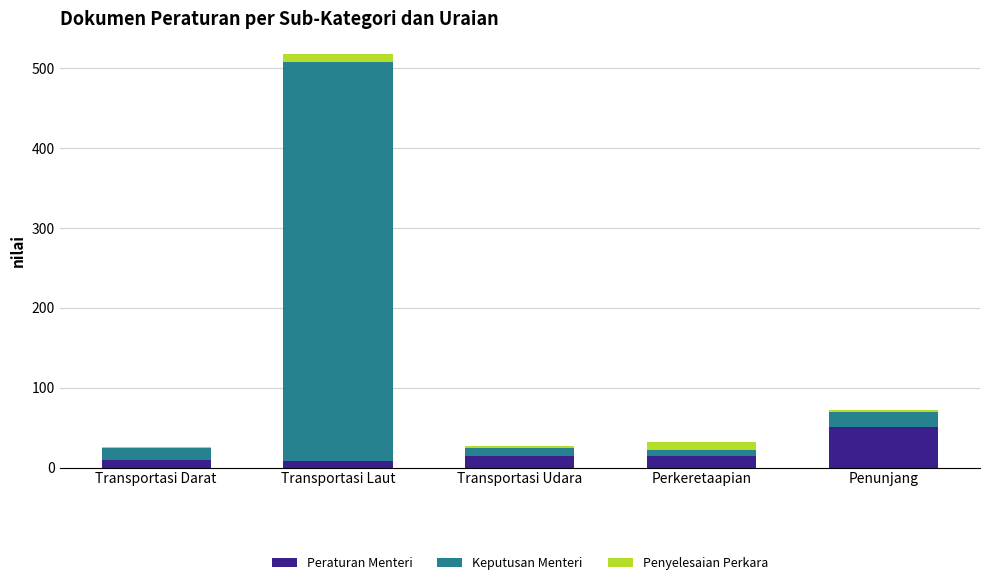

The Peraturan Menteri series shows 10 at Transportasi Darat. True or false?

True